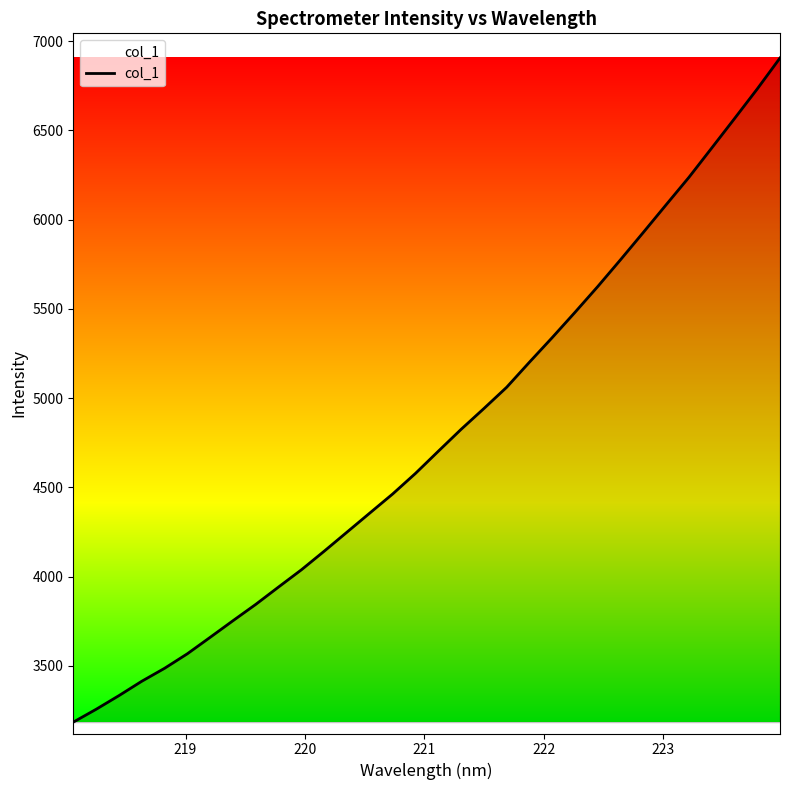

Reading left to right, transcribe all the data shown in this chart.

3183.9	3255.9	3332.5	3413.0	3485.6	3567.2	3659.4	3752.5	3844.2	3941.6	4037.9	4142.3	4249.1	4356.1	4462.6	4577.8	4701.9	4824.6	4941.2	5060.5	5201.2	5339.1	5480.8	5625.4	5775.7	5928.7	6083.4	6237.0	6401.1	6565.9	6732.3	6905.9